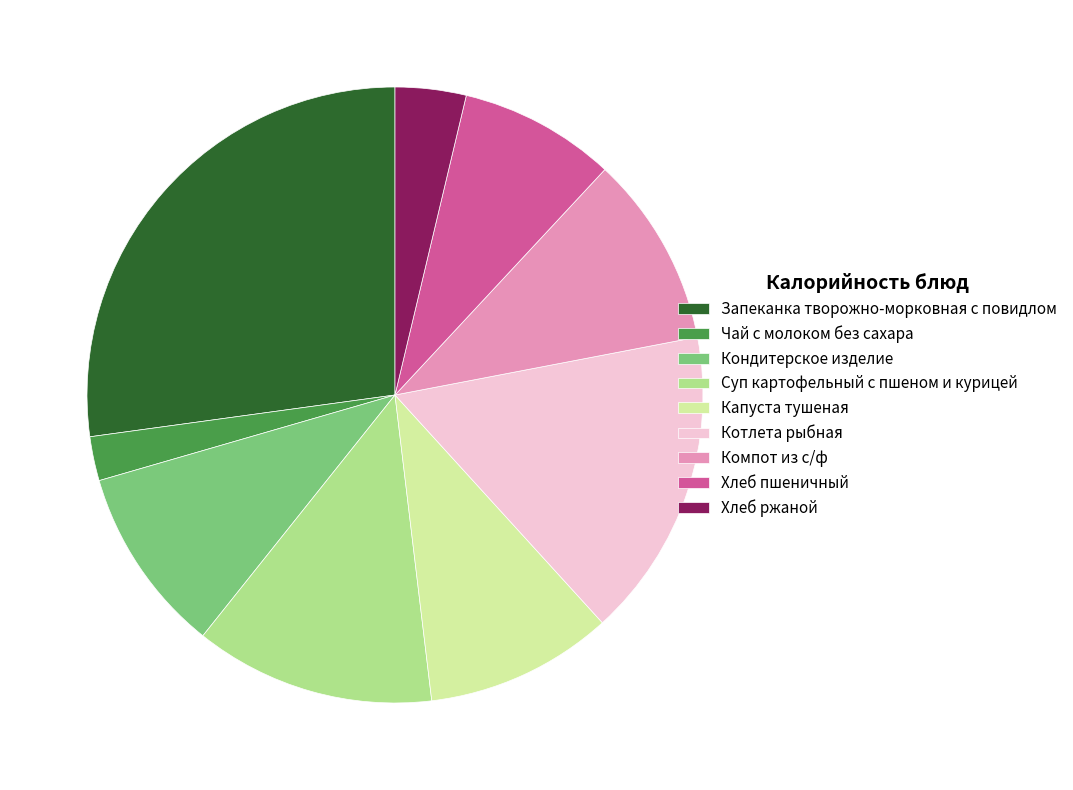

Count the number of slices in the pie.

9